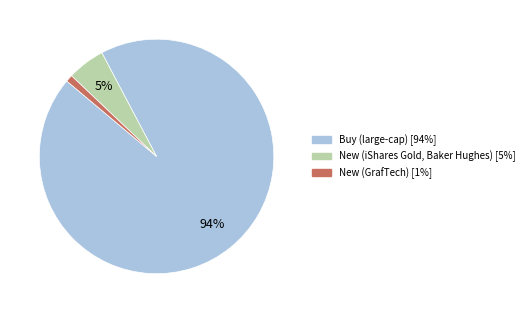

To the nearest percent, what is the average slice percentage?

33%